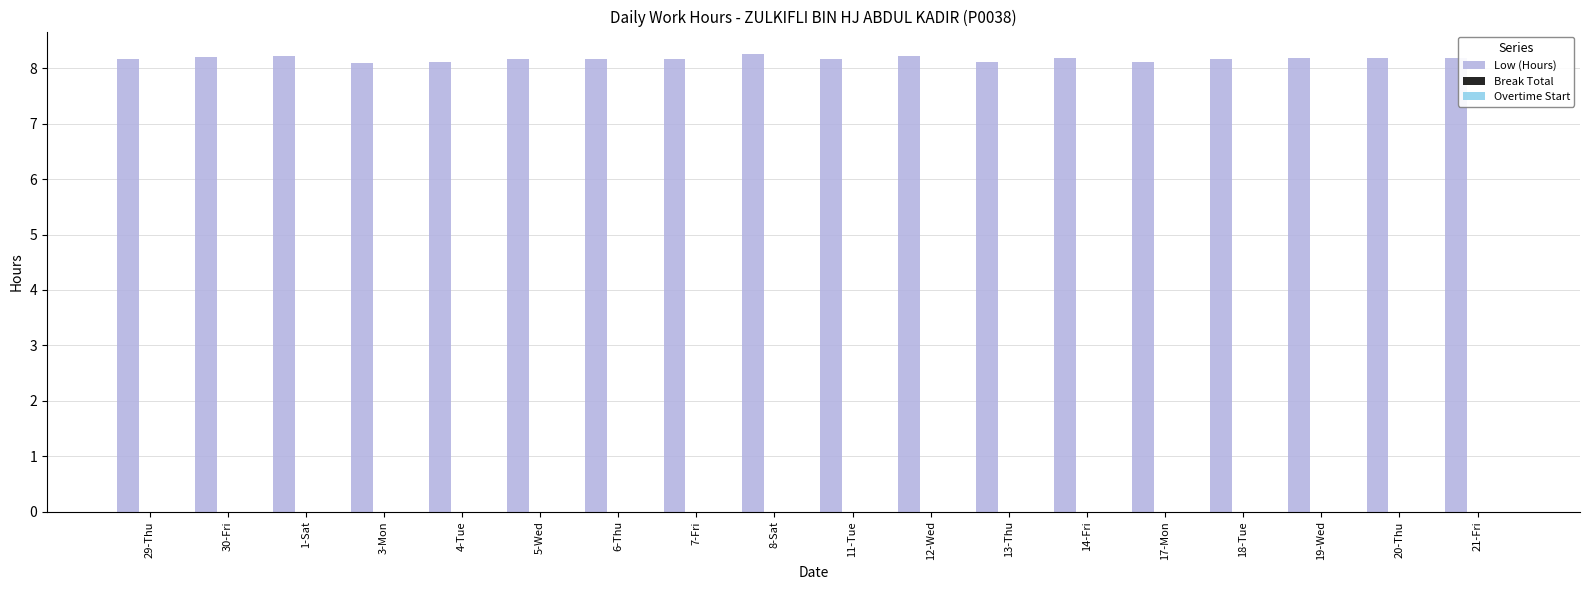

What is the value of the 7th bar from the left?

8.2